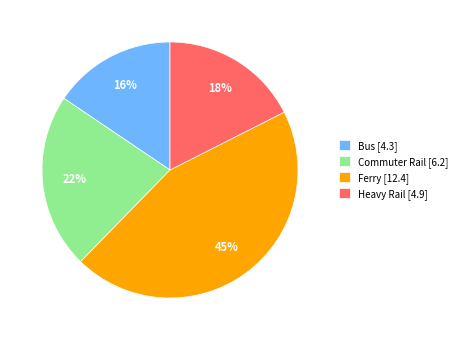

To the nearest percent, what is the average slice percentage?

25%